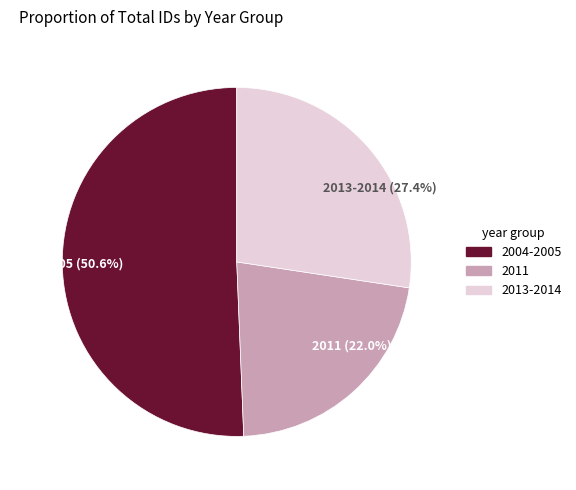

Which has a higher value, 2011 (22.0%) or 2013-2014 (27.4%)?

2013-2014 (27.4%)